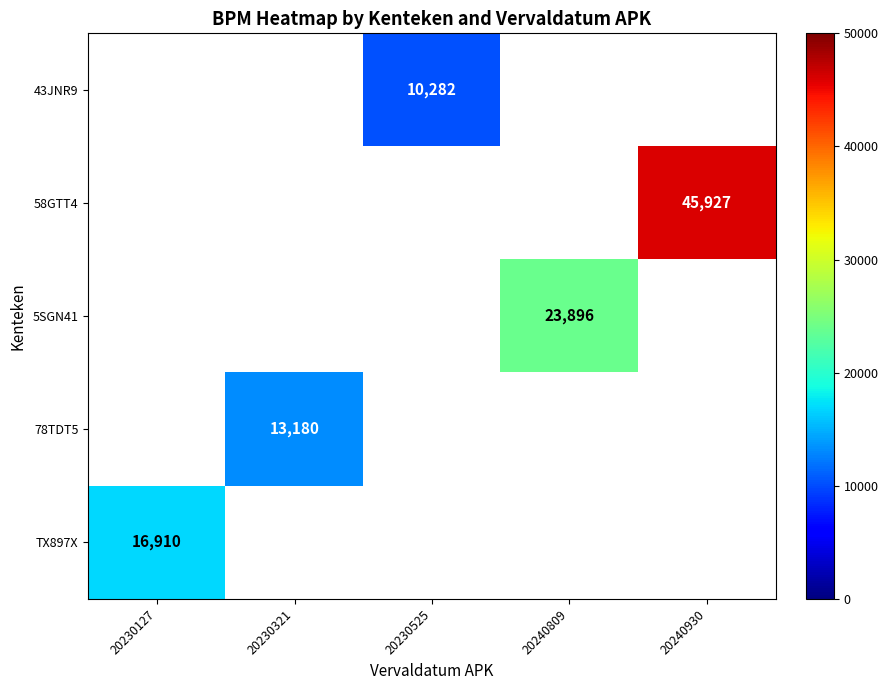

The TX897X series shows 4007 at 20230127. True or false?

False